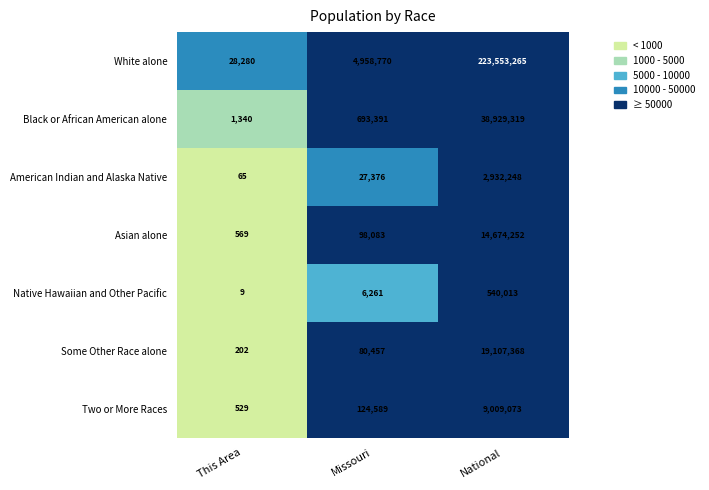

What is the spread (max minus min) of values at This Area?

28271